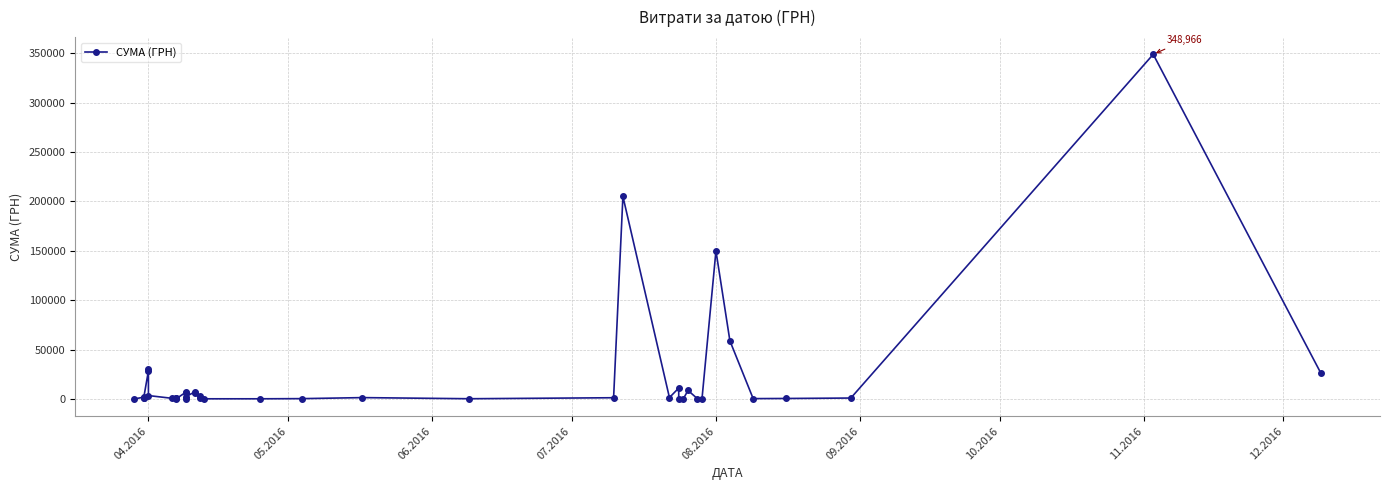

Is it true that the value at 06.2016 is 496.2?

False